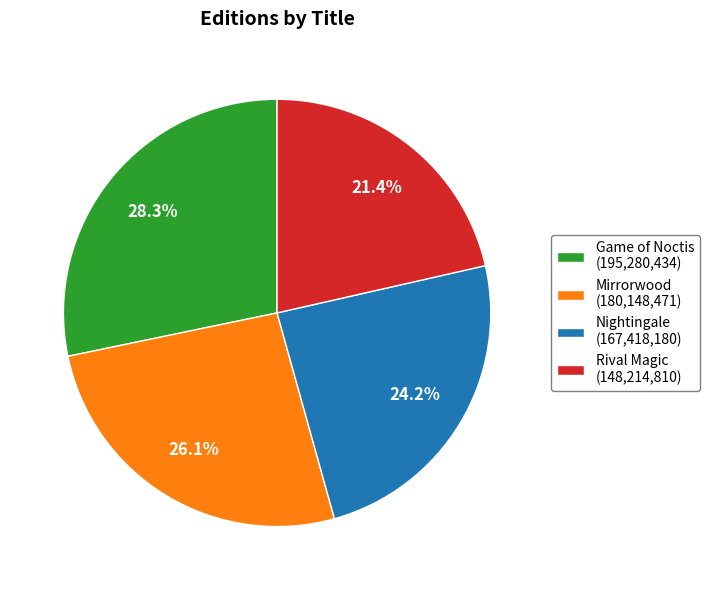

To the nearest percent, what portion does Nightingale represent?

24%